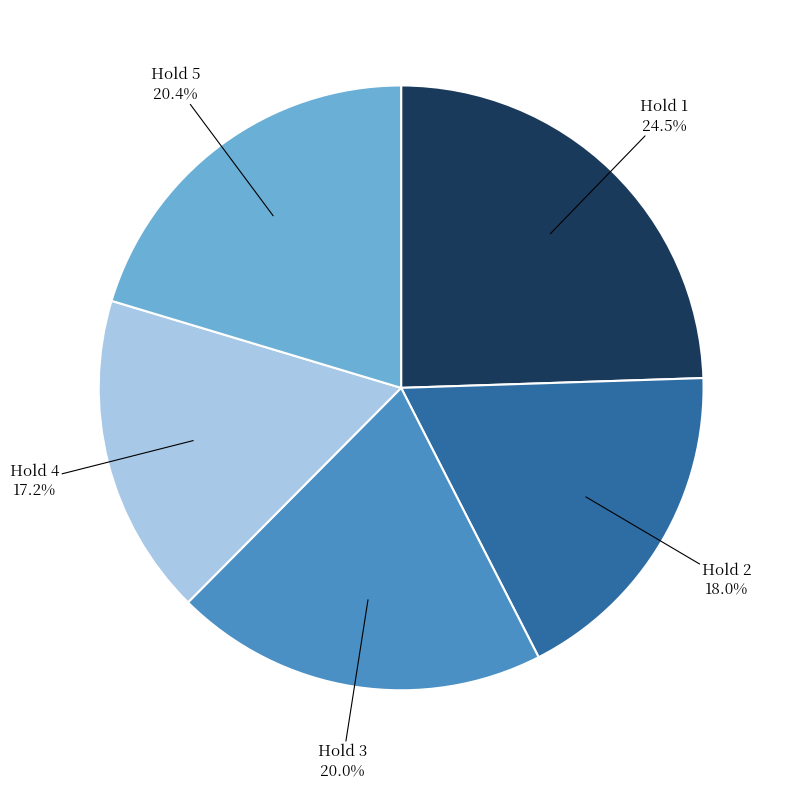

How many segments does this pie chart have?

5